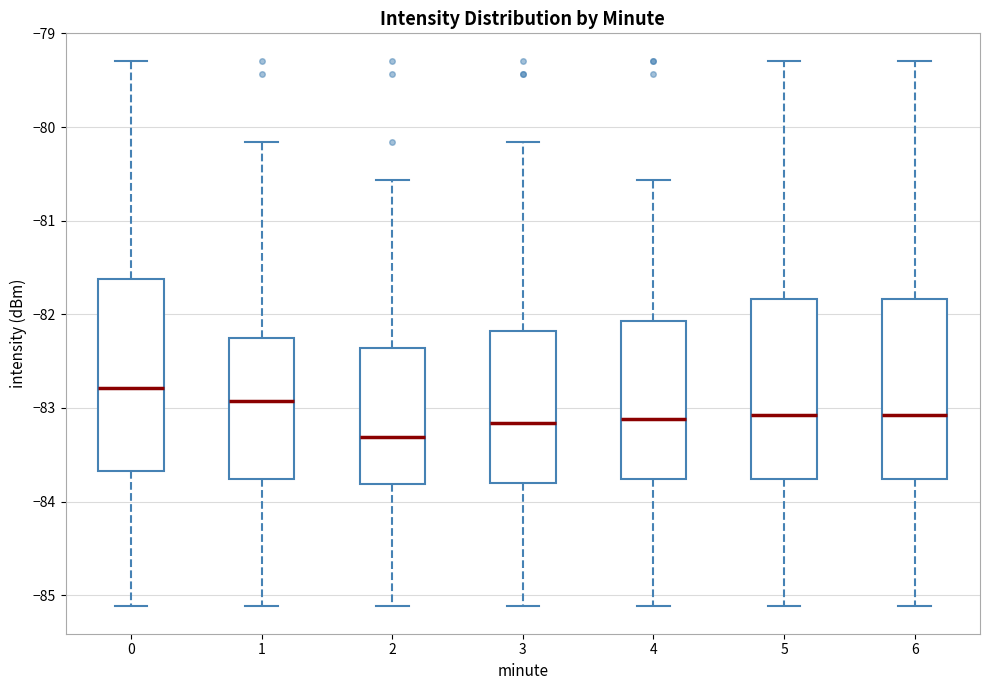

Comparing the boxes themselves (not the whiskers), which one is the tallest?

0